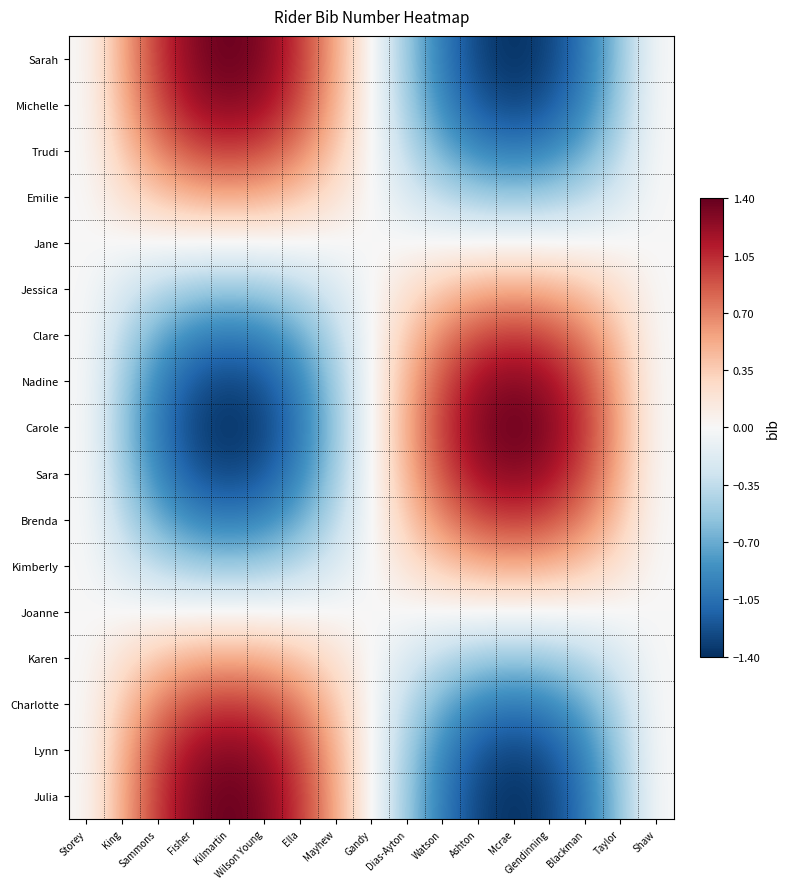

List the series in order of their peak value, highest first.

Sarah, Carole, Julia, Michelle, Nadine, Sara, Lynn, Clare, Brenda, Trudi, Charlotte, Kimberly, Karen, Jessica, Emilie, Jane, Joanne